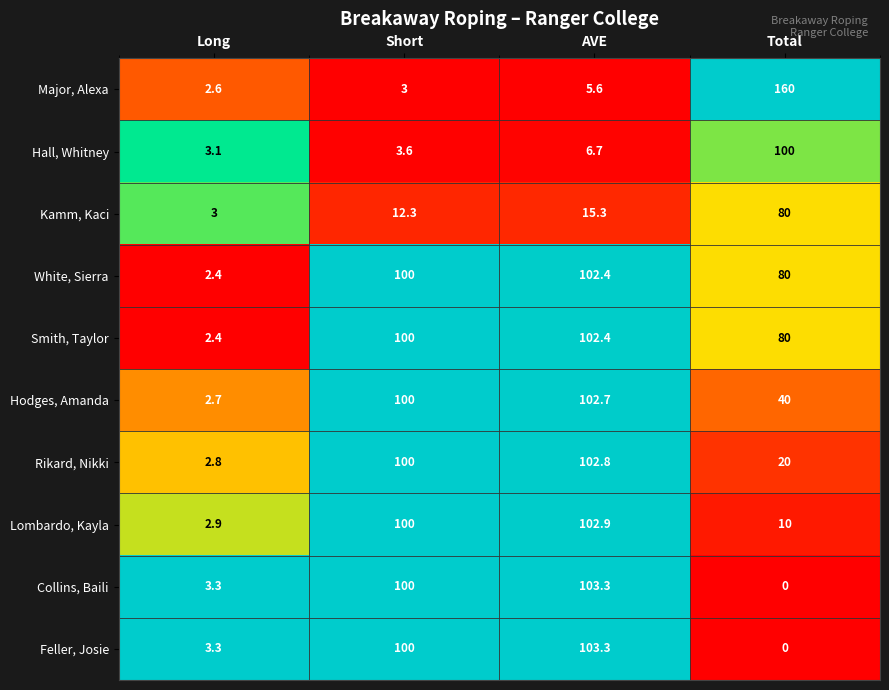

Is it true that Hodges, Amanda equals 4.3 at Long?

False